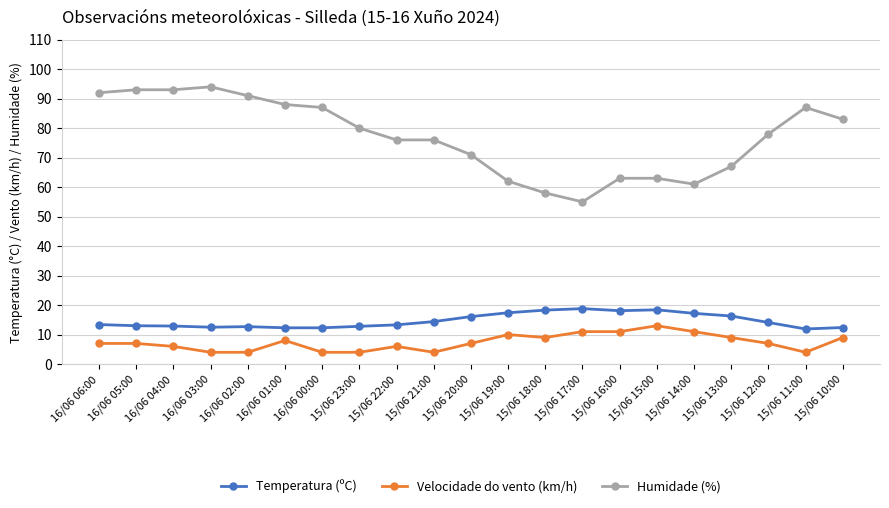

What is the difference between the second highest and minimum values in the Velocidade do vento (km/h) series?

7.0